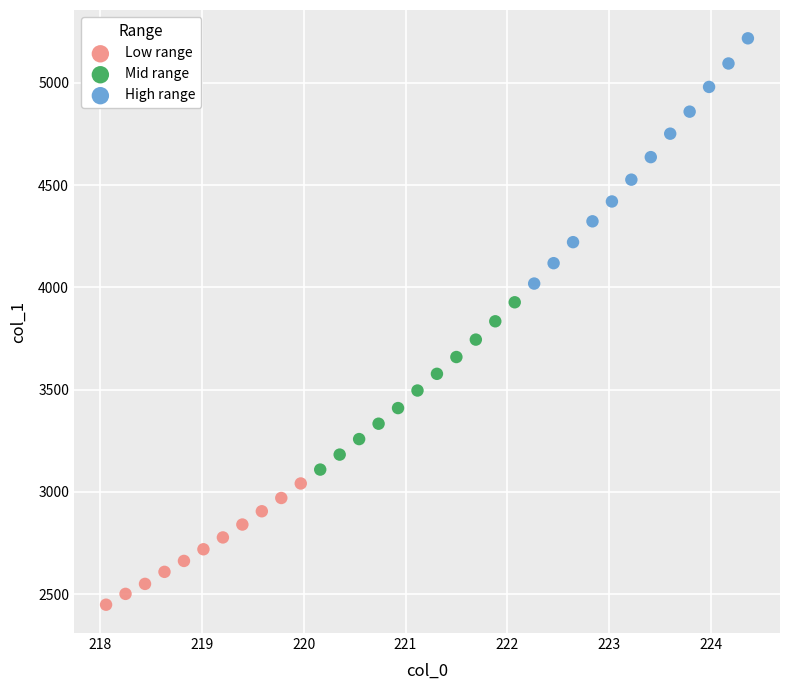

What are all the series names shown in the legend?

Low range, Mid range, High range